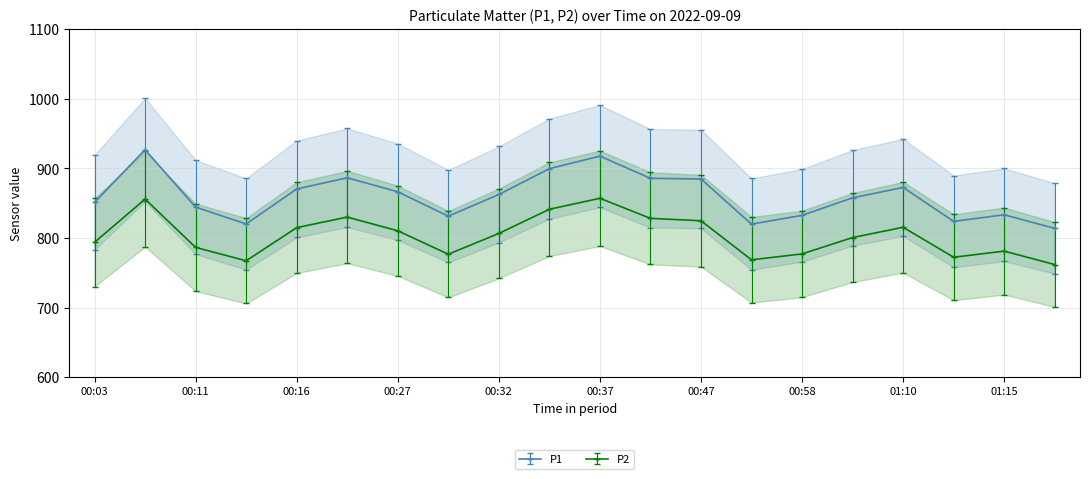

The value of P2 at 00:03 is 495.8. True or false?

False